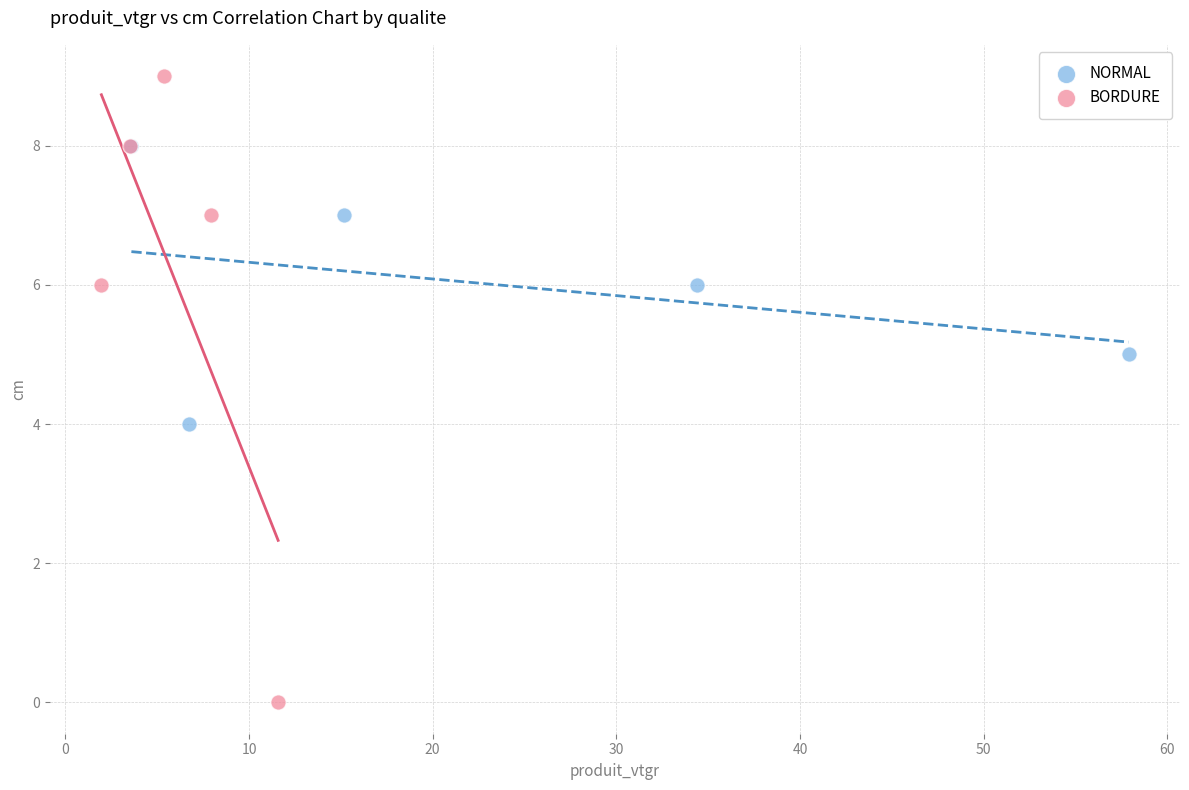

Which series reaches the maximum Y coordinate?

BORDURE